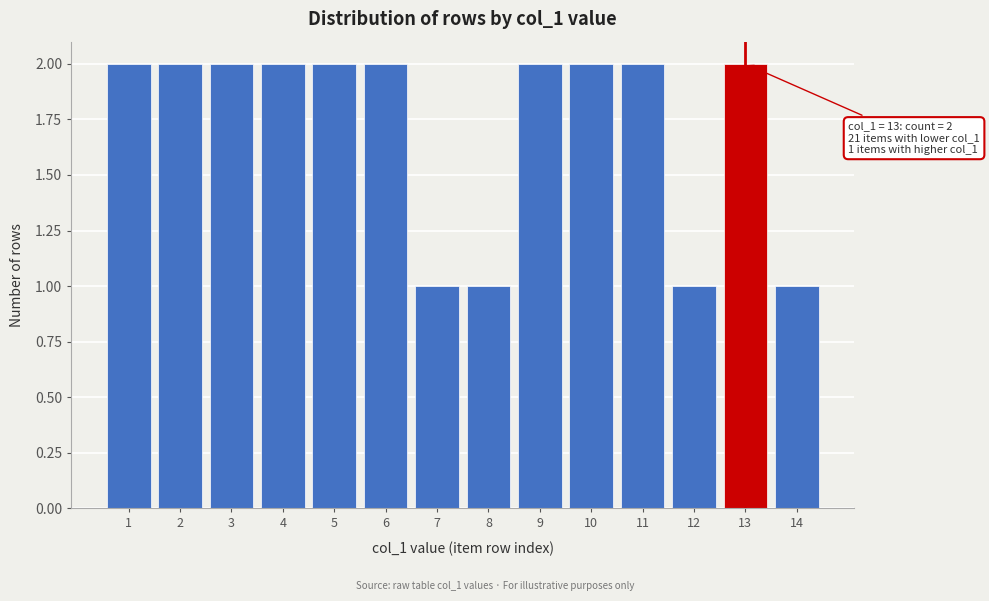

Reading right to left, transcribe all the data shown in this chart.

1	2	1	2	2	2	1	1	2	2	2	2	2	2